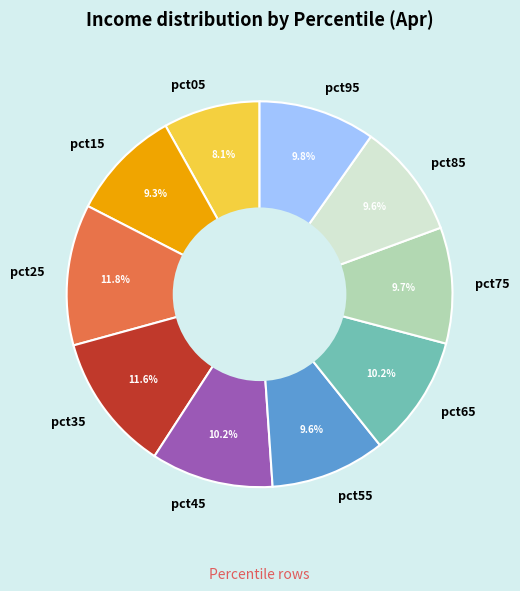

What percentage is the pct15 slice, to the nearest percent?

9%